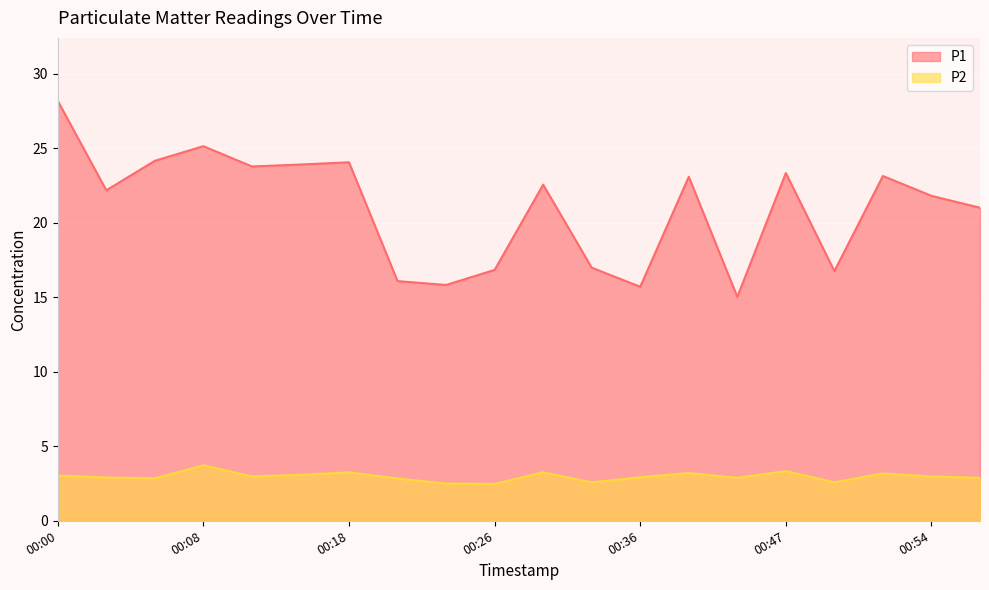

Which series has the largest total across all categories?

P1